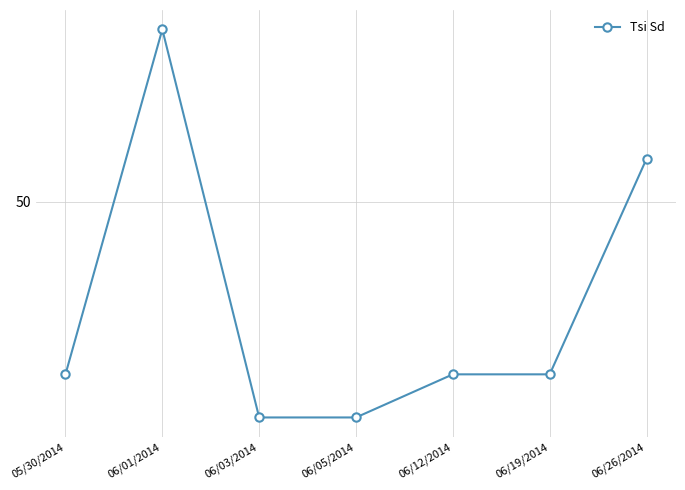

What is the difference between the values at 05/30/2014 and 06/05/2014?

1